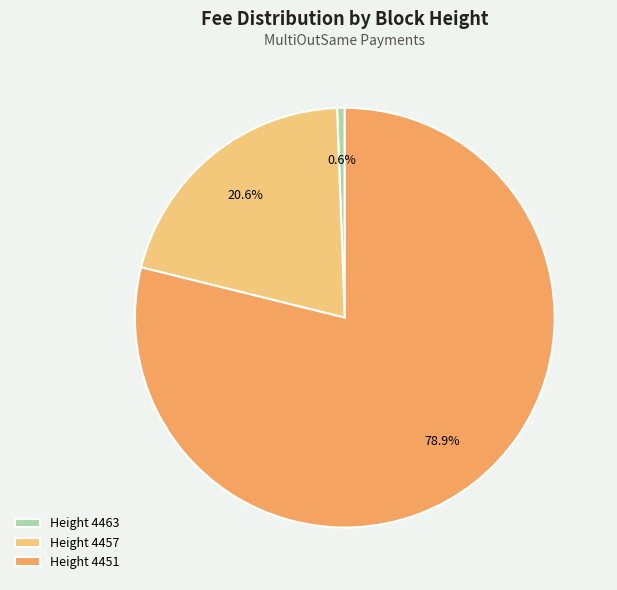

Combined, do Height 4463 and Height 4451 account for over 50%?

Yes